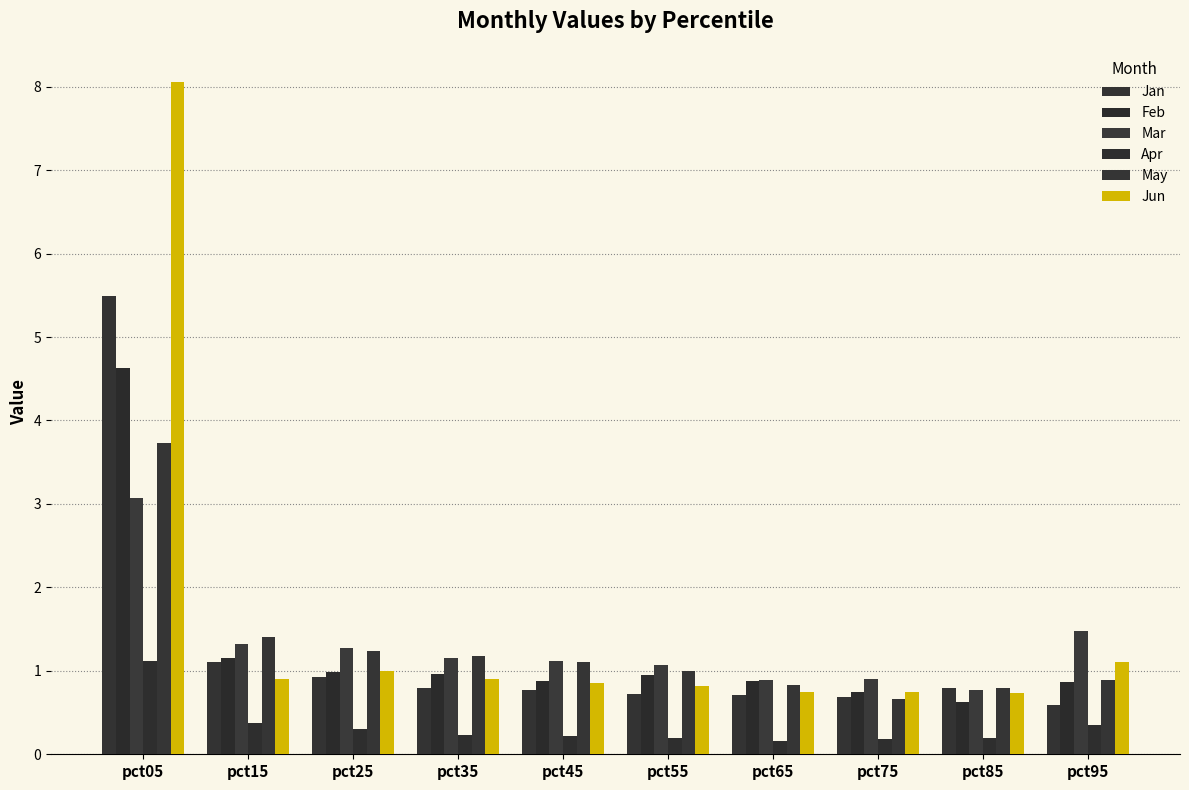

True or false: Mar has a value of 2.4 at pct95.

False